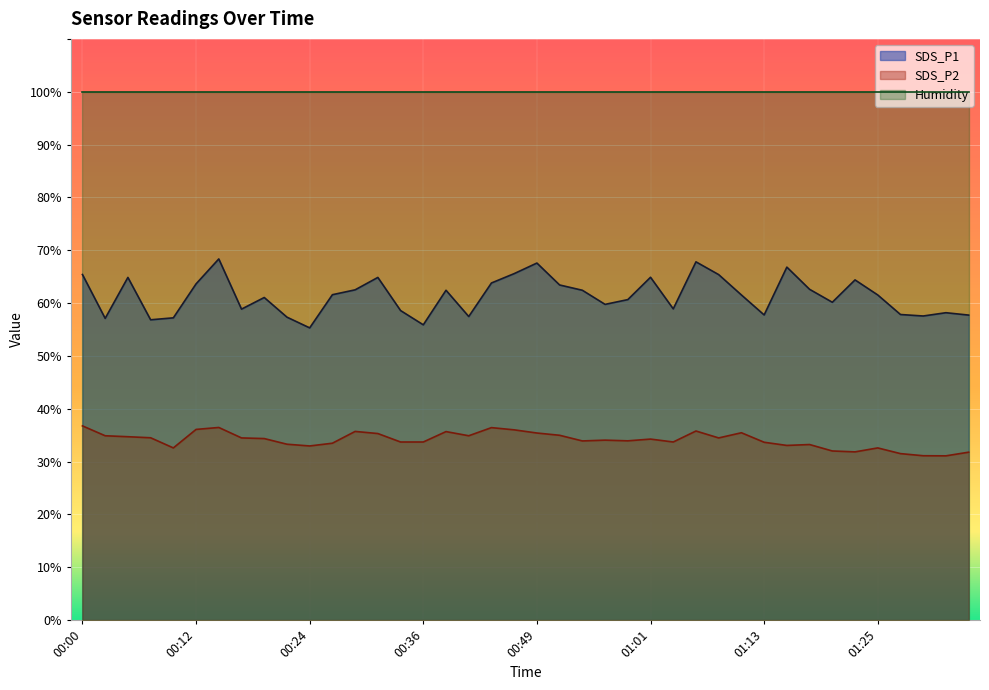

Where is SDS_P1 nearest to the value 61?

00:19